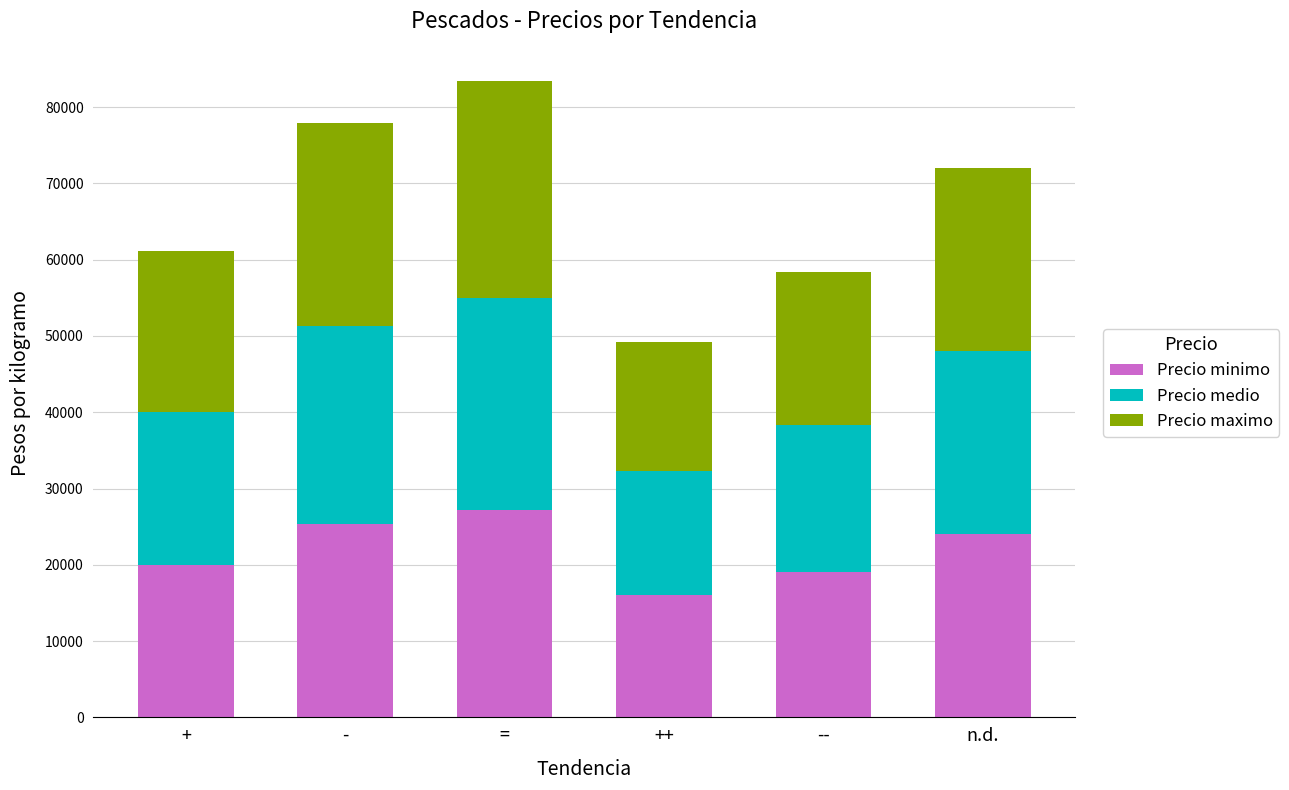

What is the maximum value for Precio minimo?

27140